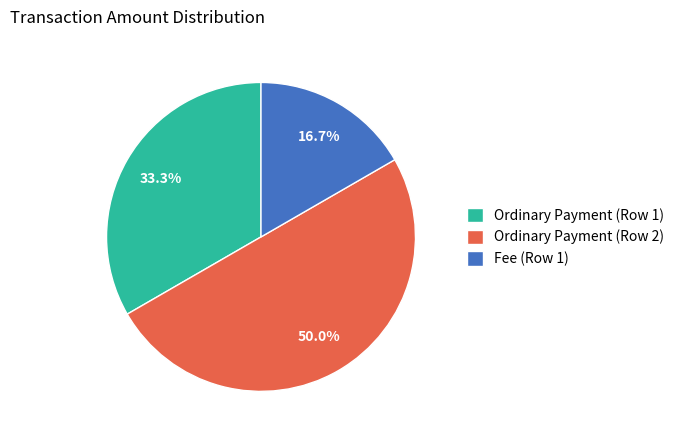

To the nearest percent, what is the combined percentage of Ordinary Payment (Row 1) and Fee (Row 1)?

50%